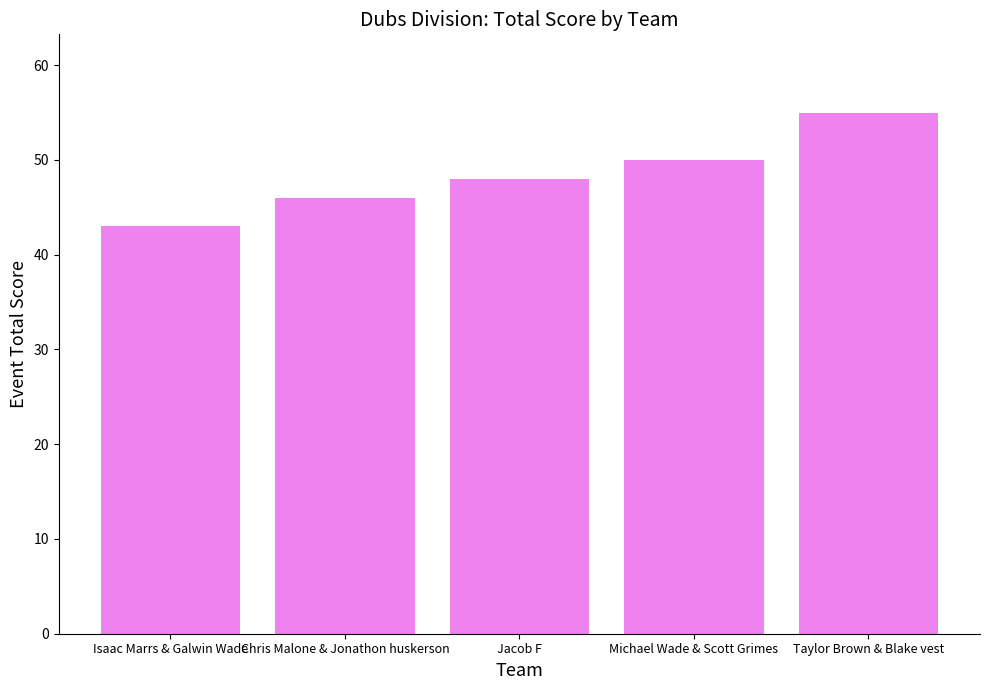

What is the sum of all values?

242